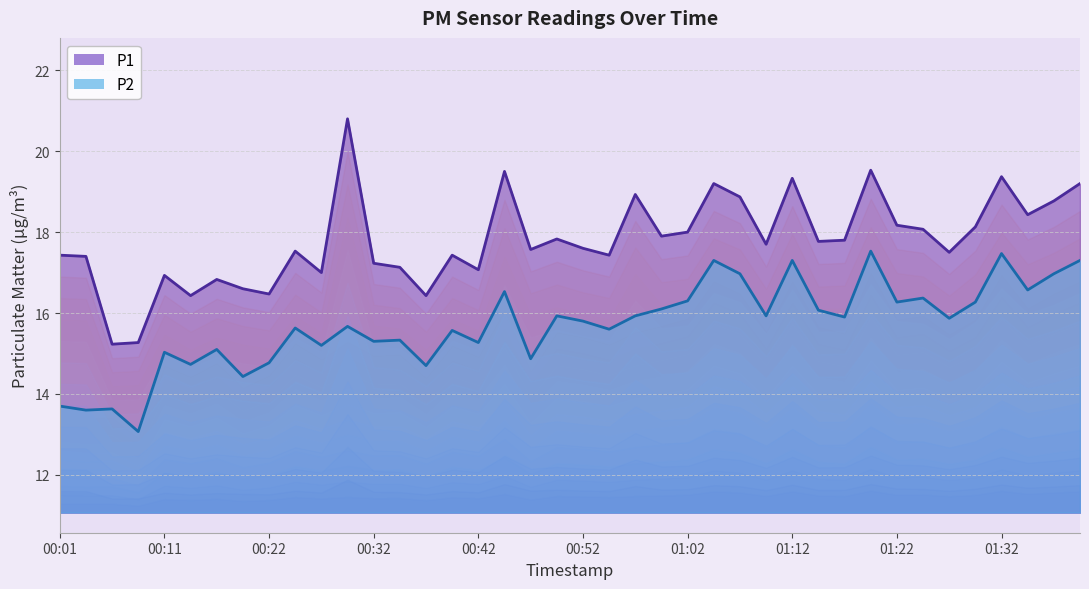

Rank the series at 01:37 from lowest to highest value.

P2, P1